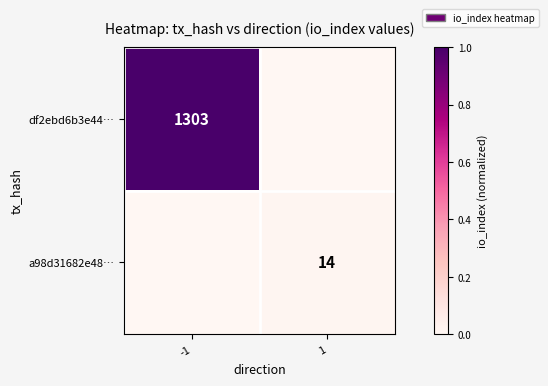

The value of a98d31682e48… at 1 is 19. True or false?

False